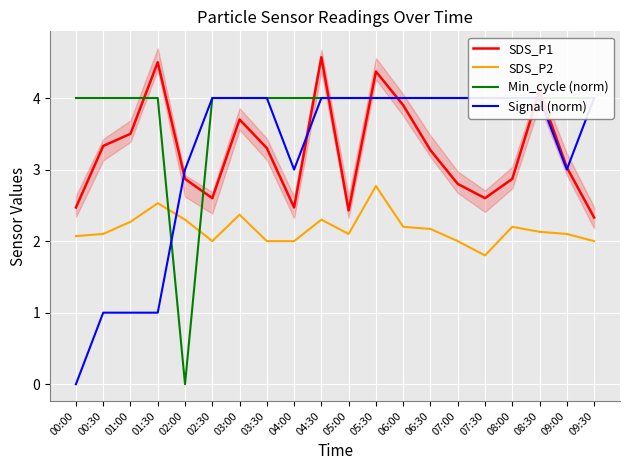

At which label is SDS_P2 closest to 2?

02:30